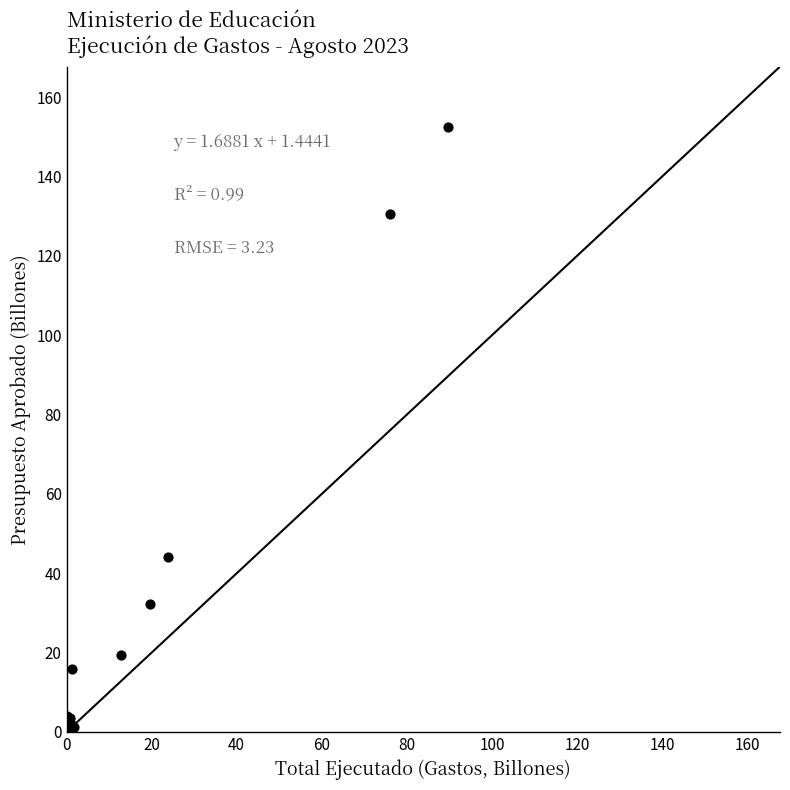

What Y value in the scatter plot is closest to 76?

44.1